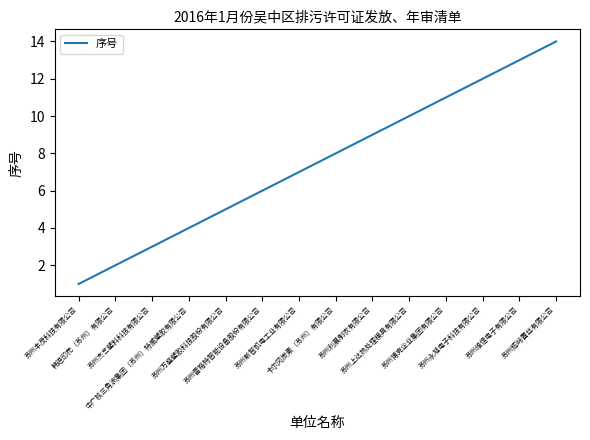

True or false: the data shows 6 at 苏州雷格特智能设备股份有限公司.

True